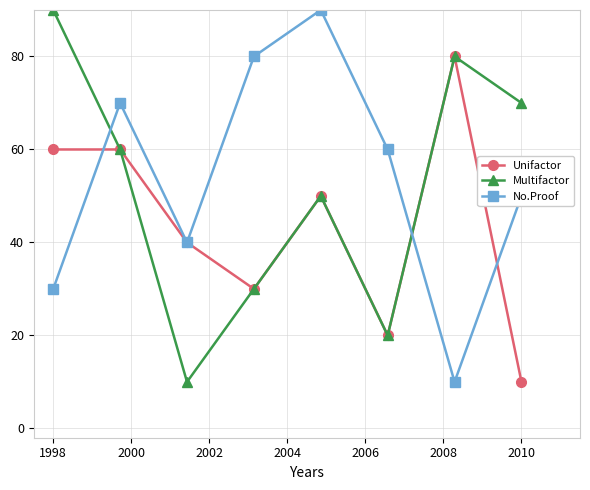

What is the smallest value displayed?

10